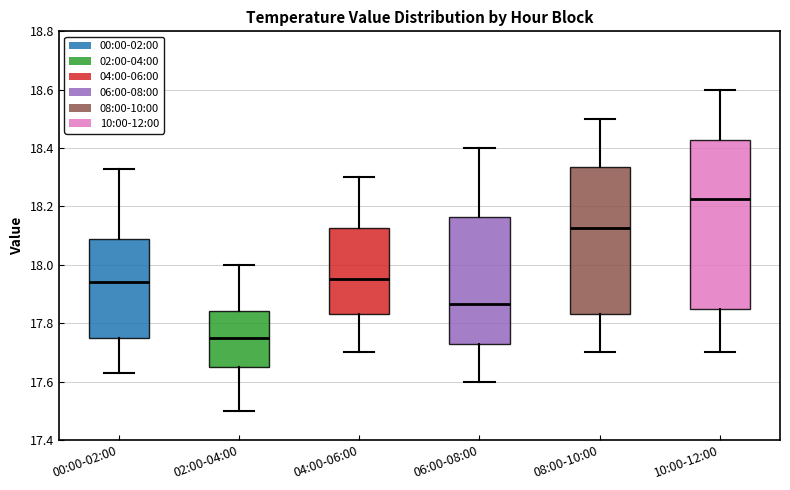

Reading left to right, read every box against the y-axis: the position of its median line, the range the box covers, and the ends of its whiskers. The values are not printed on the chart, so give them approximately, as read against the axis.

00:00-02:00: median 17.94, box 17.76 to 18.10, whiskers 17.64 to 18.34
02:00-04:00: median 17.76, box 17.66 to 17.84, whiskers 17.50 to 18.00
04:00-06:00: median 17.96, box 17.84 to 18.12, whiskers 17.70 to 18.30
06:00-08:00: median 17.86, box 17.74 to 18.16, whiskers 17.60 to 18.40
08:00-10:00: median 18.12, box 17.84 to 18.34, whiskers 17.70 to 18.50
10:00-12:00: median 18.22, box 17.86 to 18.42, whiskers 17.70 to 18.60